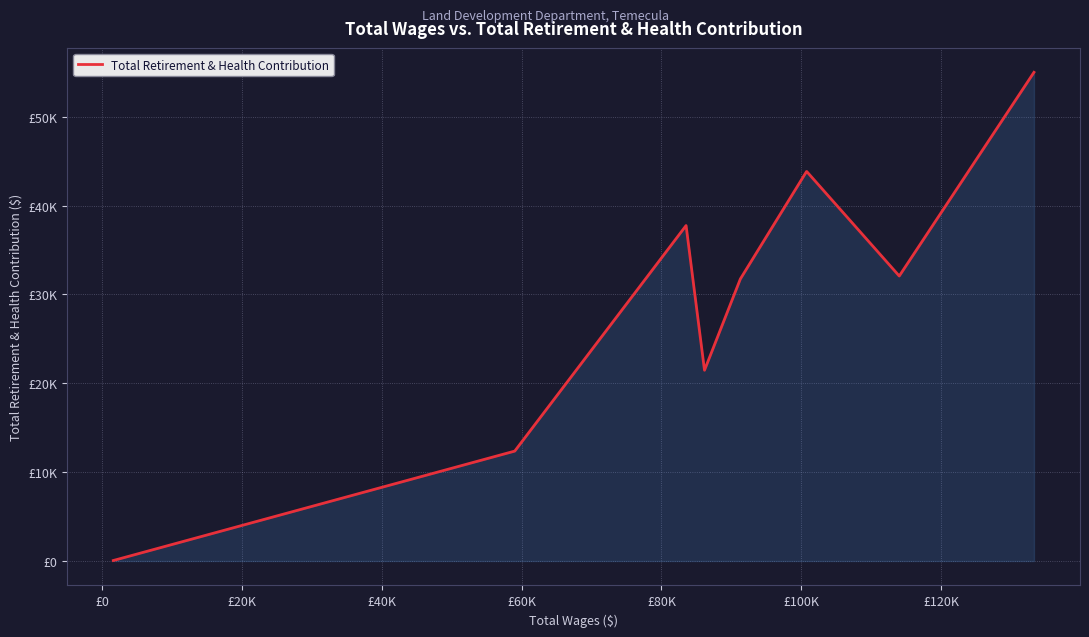

Is this an area chart (filled region under the line)?

Yes